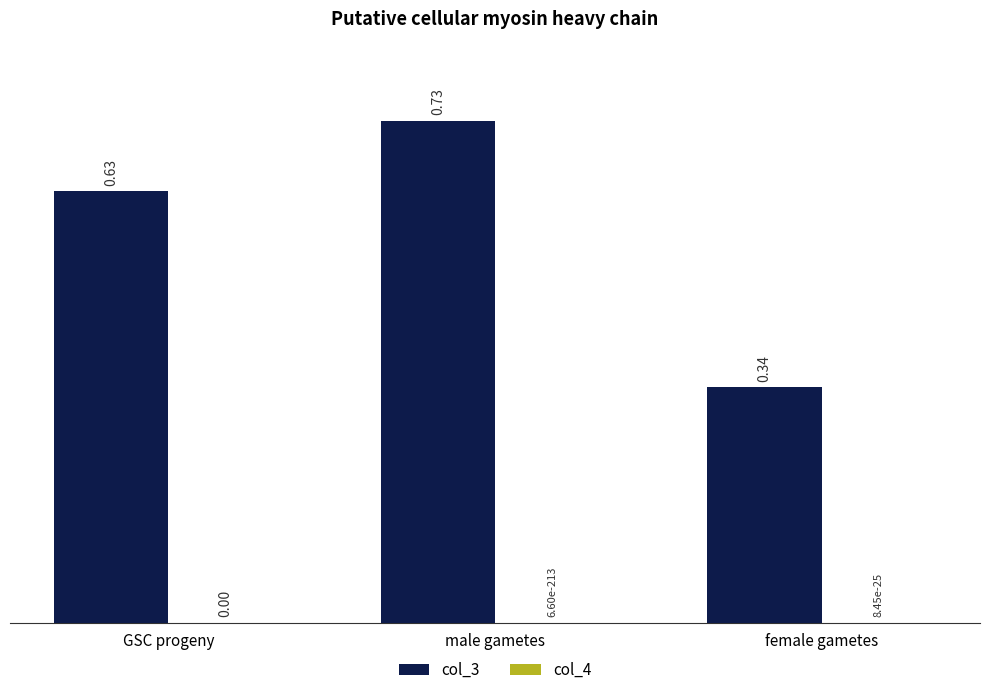

Which series has the largest total across all categories?

col_3